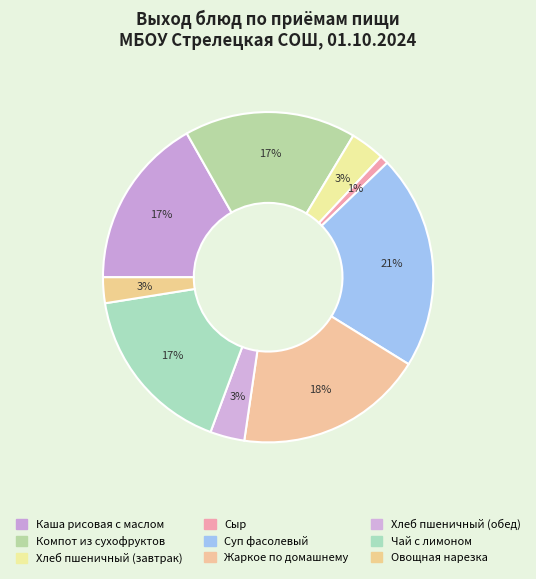

Which slice is the largest?

Суп фасолевый